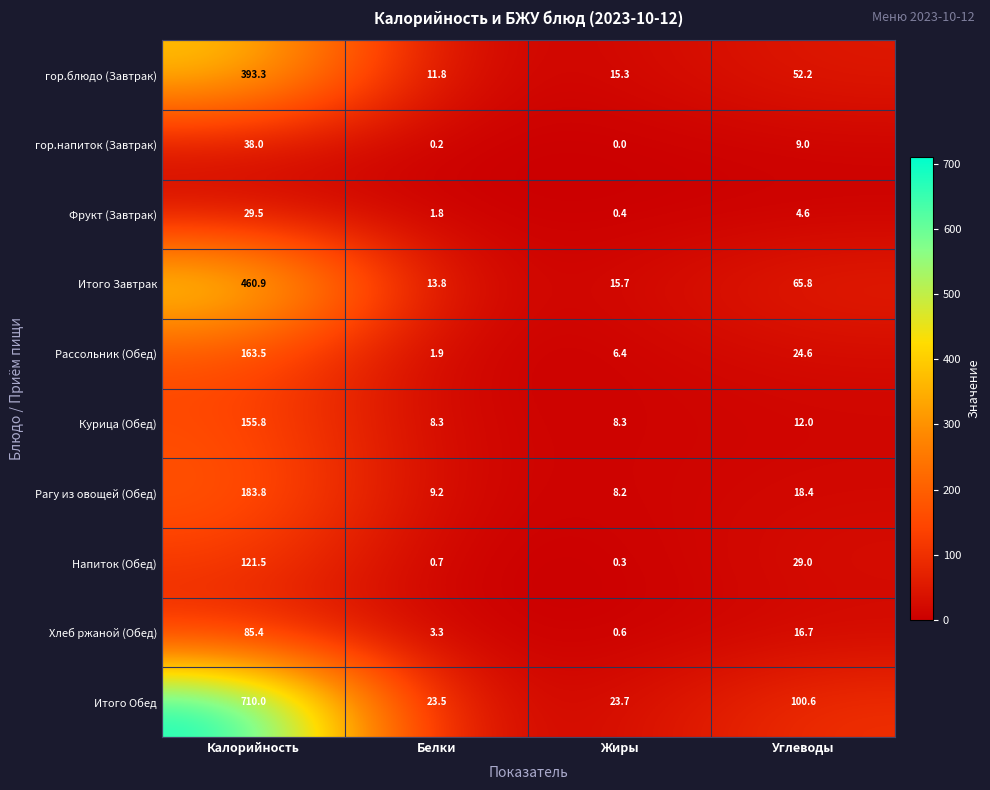

What is the difference between the гор.напиток (Завтрак) values at Жиры and Углеводы?

9.0